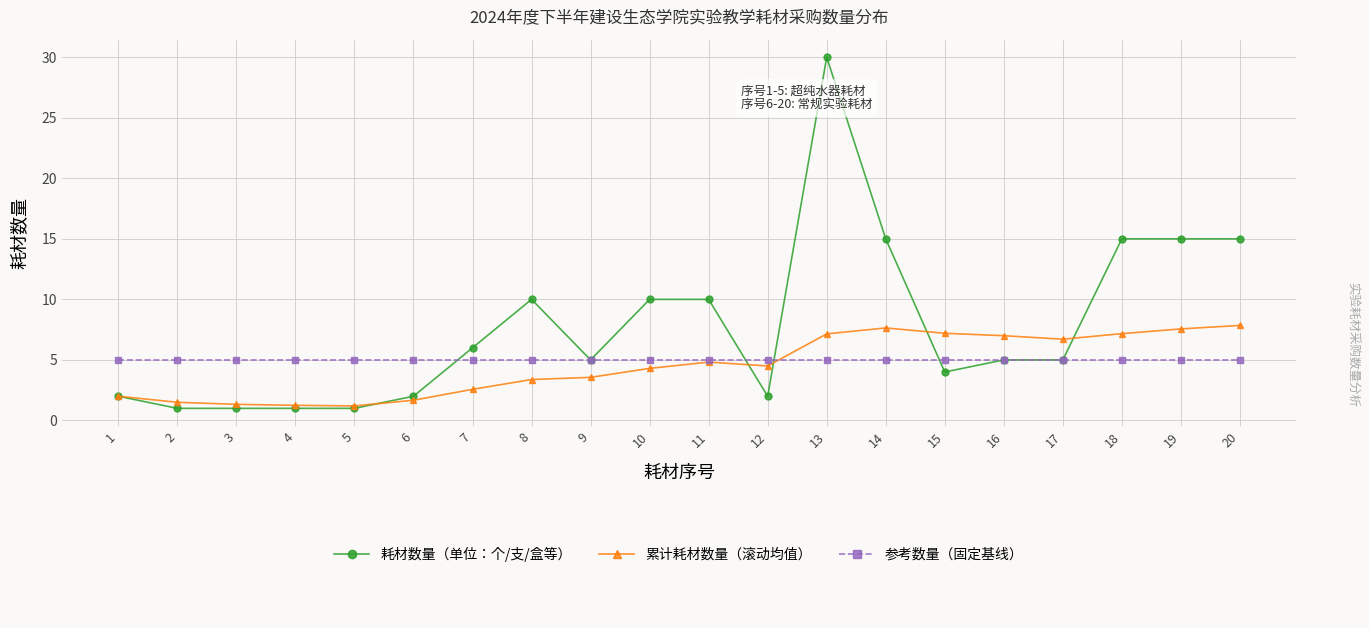

Between 5 and 17, which series saw the biggest shift?

累计耗材数量（滚动均值）